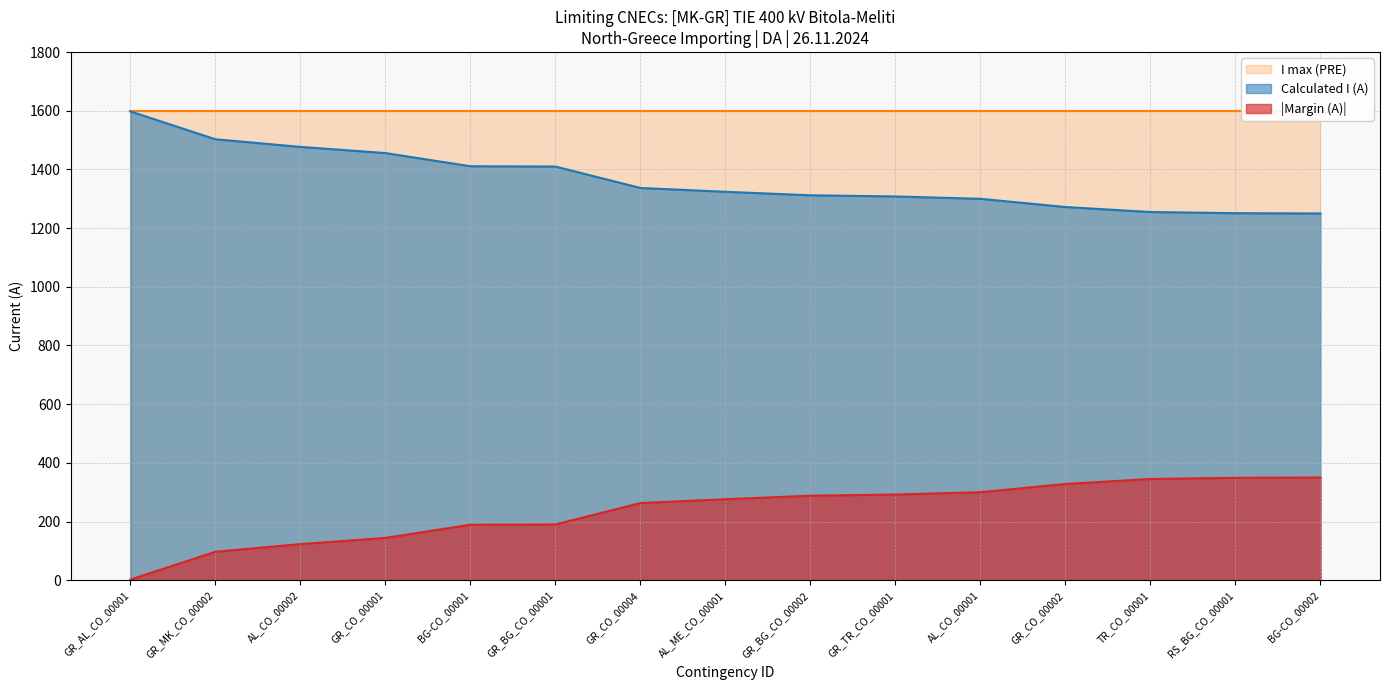

Reading left to right, extract all data points from this chart.

Calculated I (A): 1598	1503	1477	1456	1411	1410	1337	1324	1312	1308	1300	1272	1255	1251	1250
Margin (A): 2	97	123	144	189	190	263	276	288	292	300	328	345	349	350